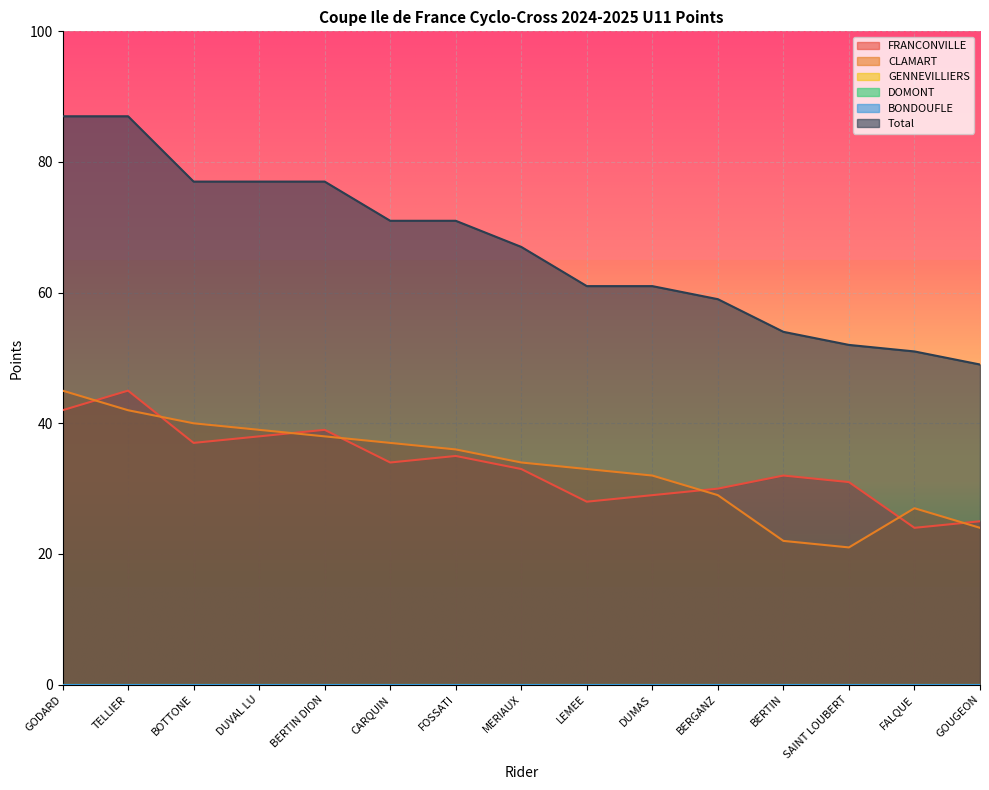

Between GODARD and TELLIER, which is larger?

TELLIER